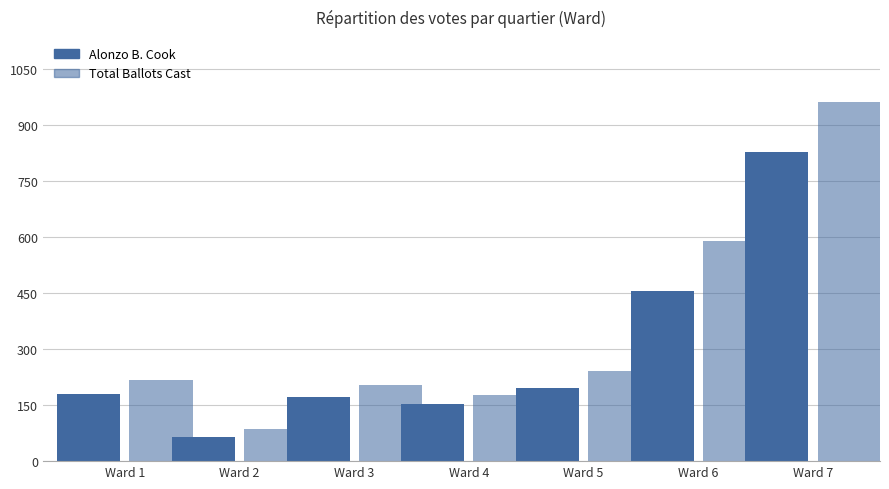

Reading right to left, extract all data points from this chart.

Alonzo B. Cook: Ward 7=828	Ward 6=455	Ward 5=197	Ward 4=152	Ward 3=171	Ward 2=64	Ward 1=179
Total Ballots Cast: Ward 7=963	Ward 6=590	Ward 5=242	Ward 4=178	Ward 3=204	Ward 2=87	Ward 1=218